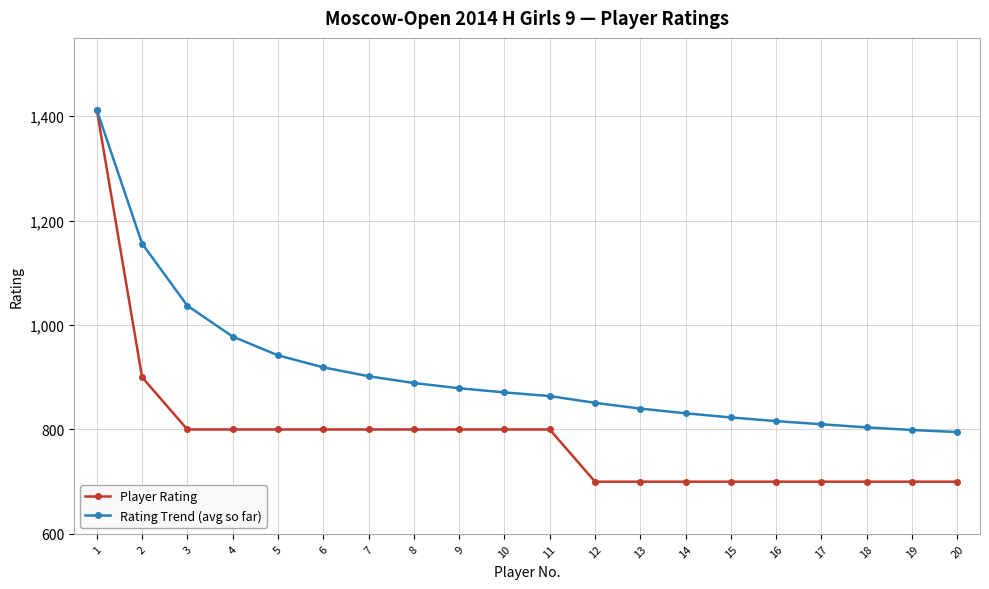

Reading left to right, list all the values displayed in this chart.

Player Rating: 1412	900	800	800	800	800	800	800	800	800	800	700	700	700	700	700	700	700	700	700
Rating Trend (avg so far): 1412	1156	1037	978	942	919	902	889	879	871	864	851	840	831	823	816	810	804	799	795